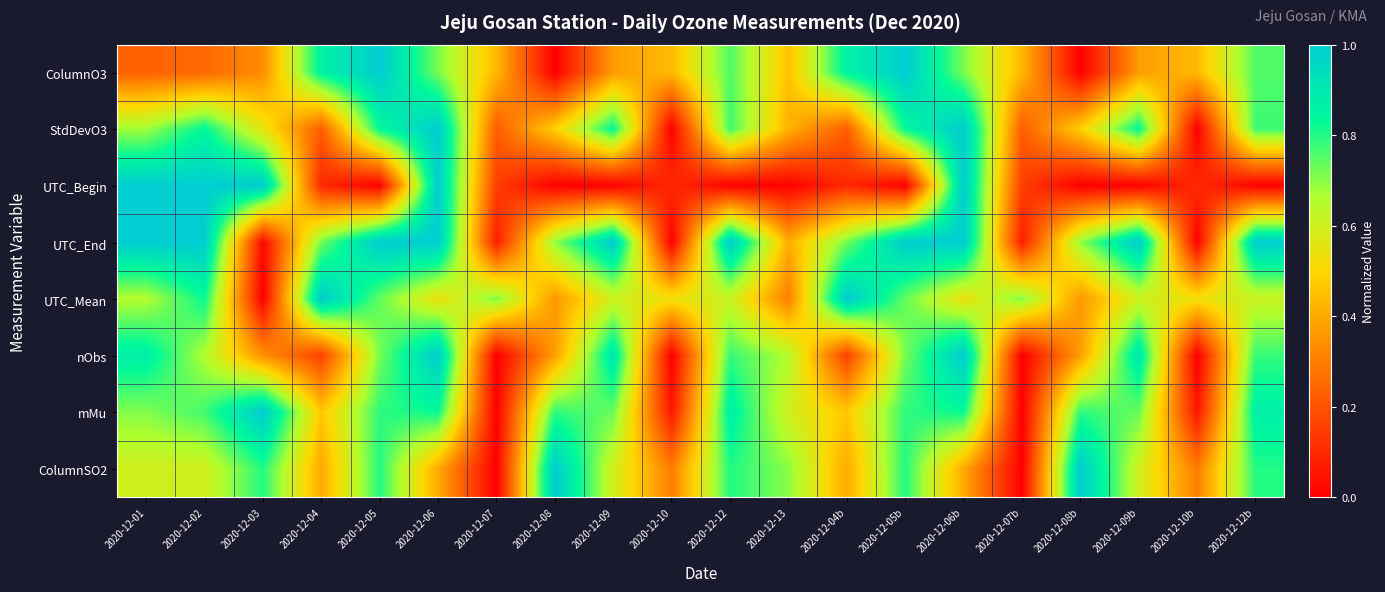

What is the difference between the highest and lowest values at 2020-12-09?

1.0